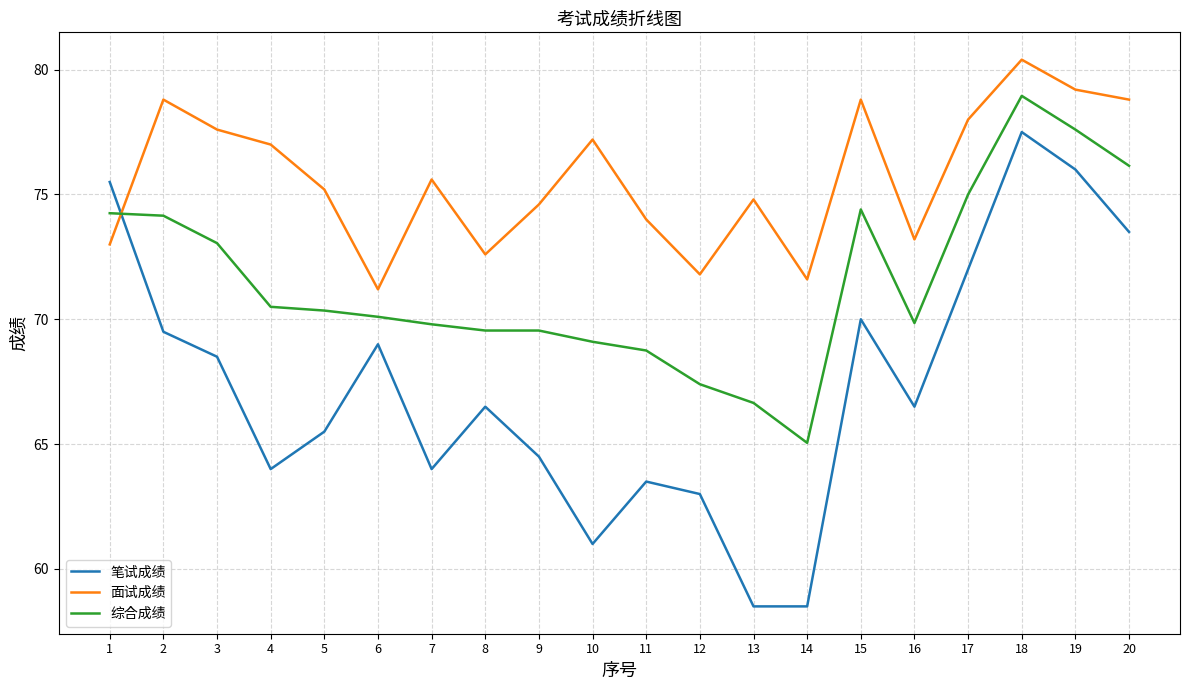

List the series in order of their peak value, lowest first.

笔试成绩, 综合成绩, 面试成绩